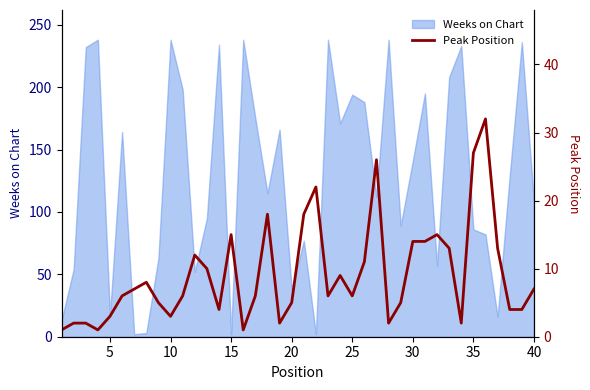

Does the chart have visible grid lines?

No